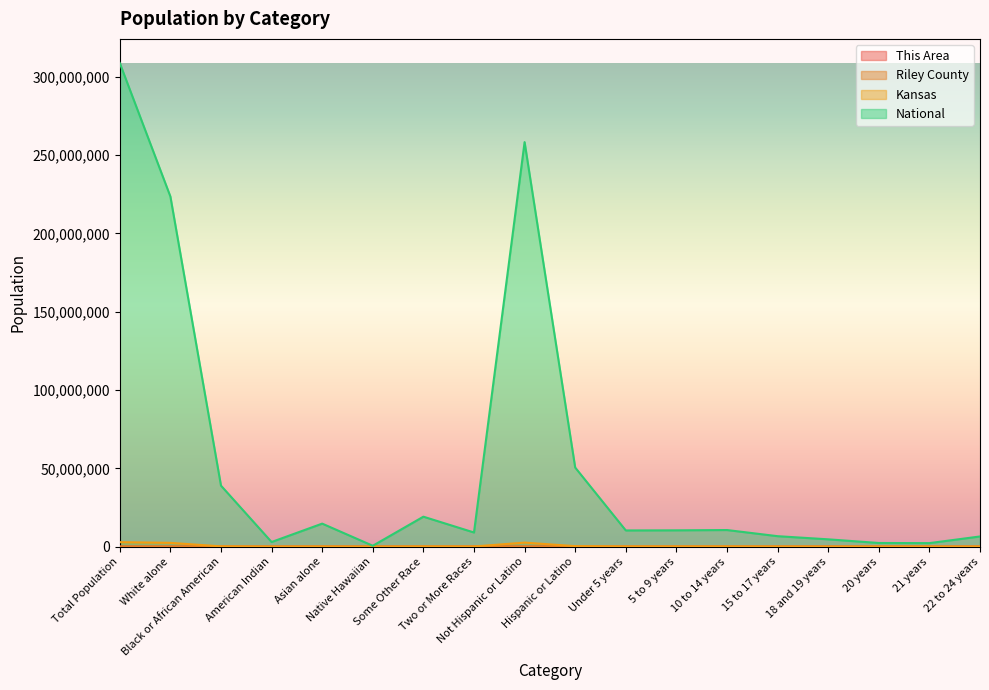

What is the difference between the second highest and second lowest values in the National series?

256044746